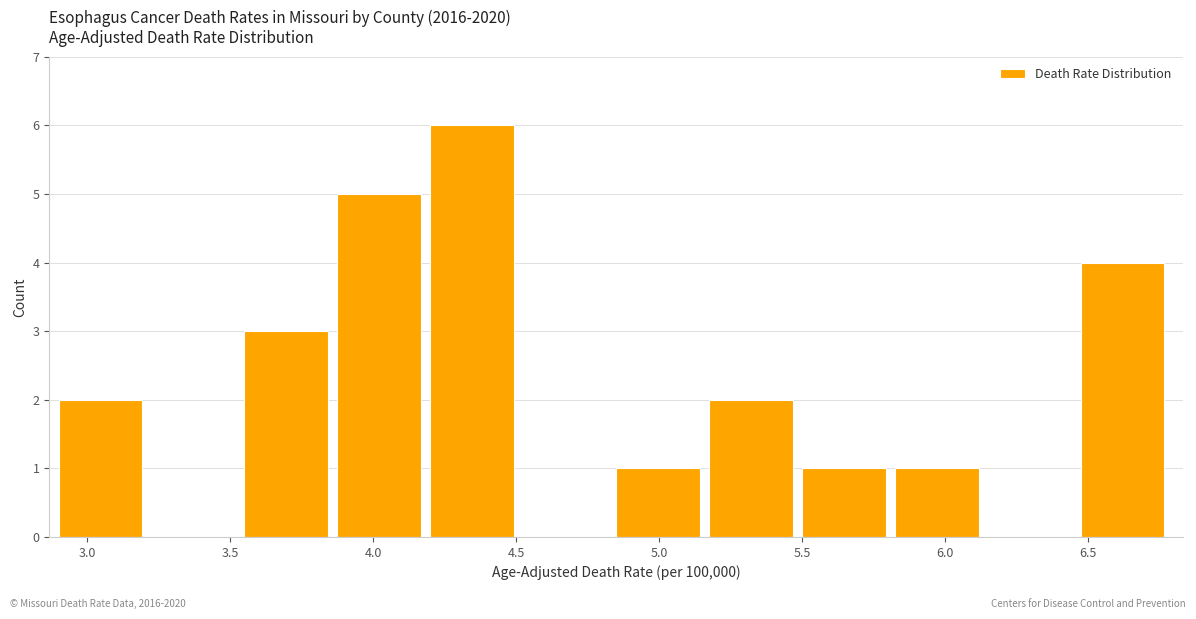

Reading left to right, transcribe this chart: for each bar, give the range it covers on the x-axis and its height. Neither the bar edges nor the heights are printed on the chart, so give them approximately, as read against the axes.

2.900 to 3.225: 2
3.225 to 3.550: 0
3.550 to 3.875: 3
3.875 to 4.200: 5
4.200 to 4.525: 6
4.525 to 4.850: 0
4.850 to 5.175: 1
5.175 to 5.500: 2
5.500 to 5.825: 1
5.825 to 6.150: 1
6.150 to 6.475: 0
6.475 to 6.800: 4